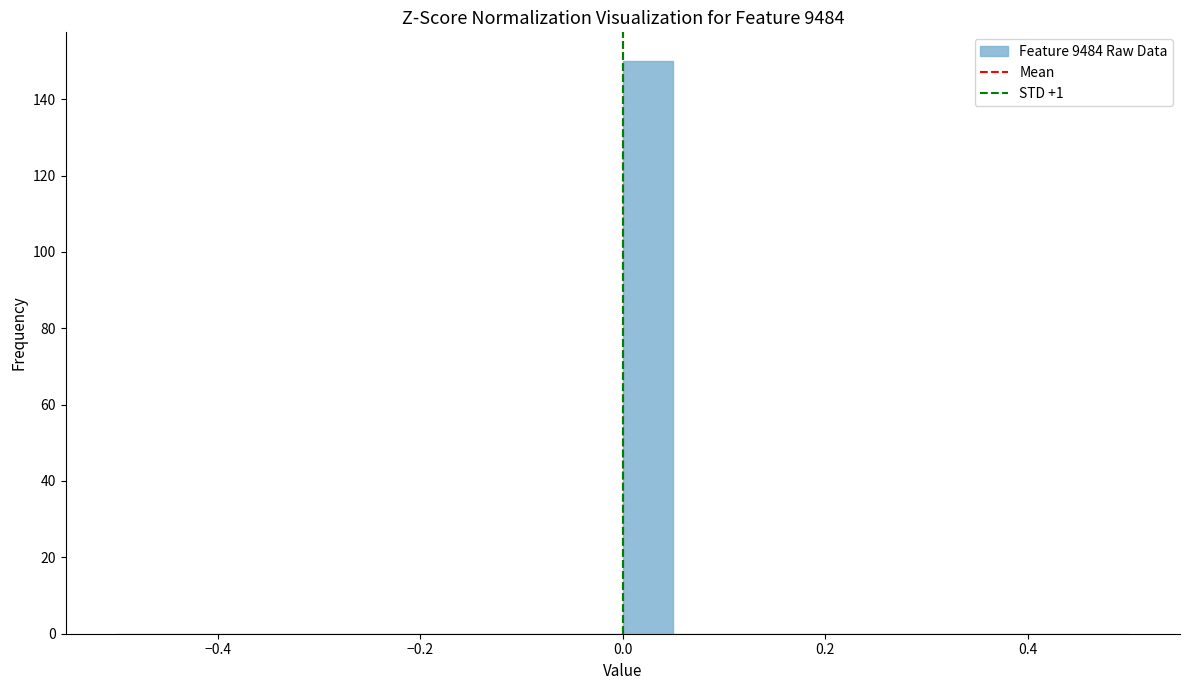

Read against the x-axis, roughly where is the centre of the tallest bar?

0.02